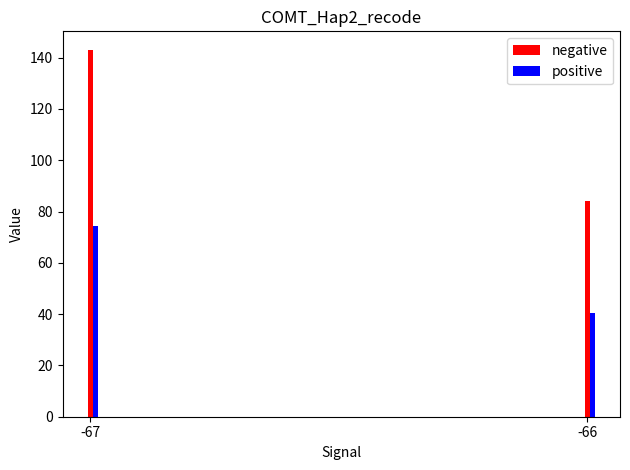

Which series has the largest total across all categories?

negative